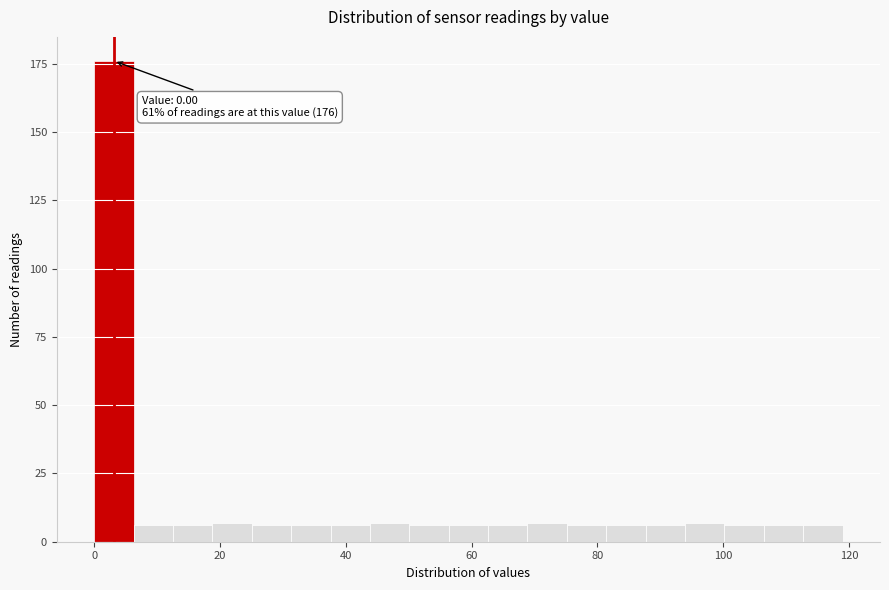

Read against the x-axis, roughly where is the centre of the tallest bar?

4